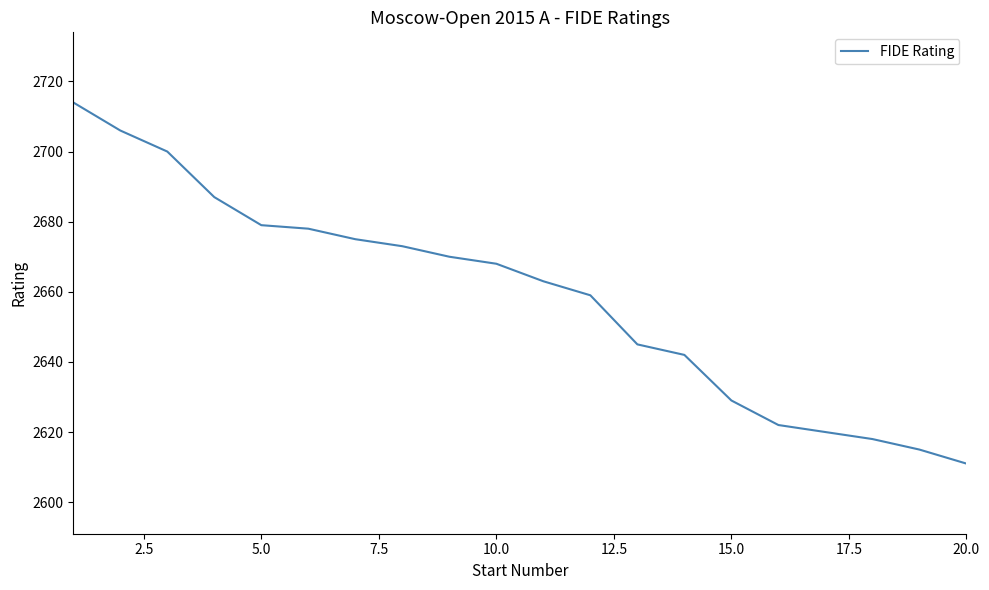

Does the chart display data point markers on the line(s)?

No